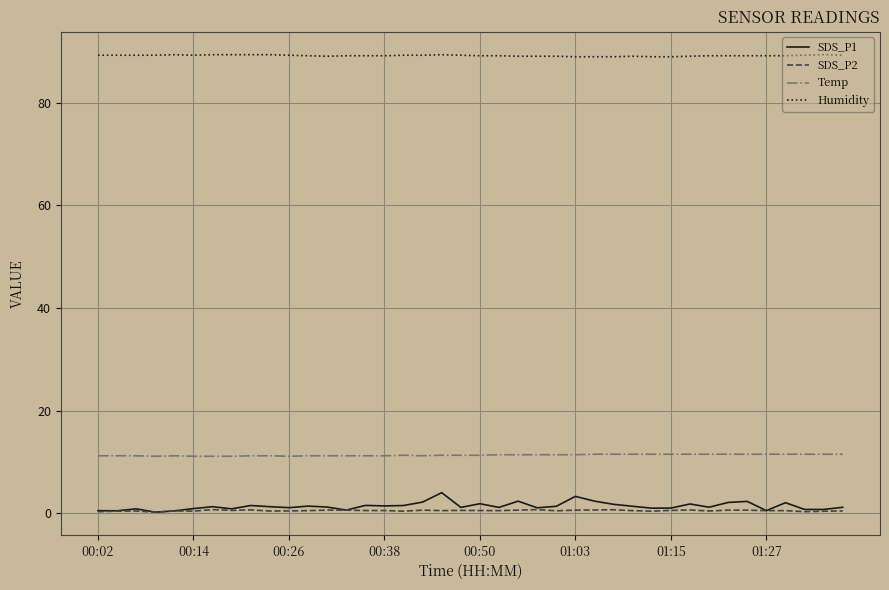

Does the chart have visible grid lines?

Yes